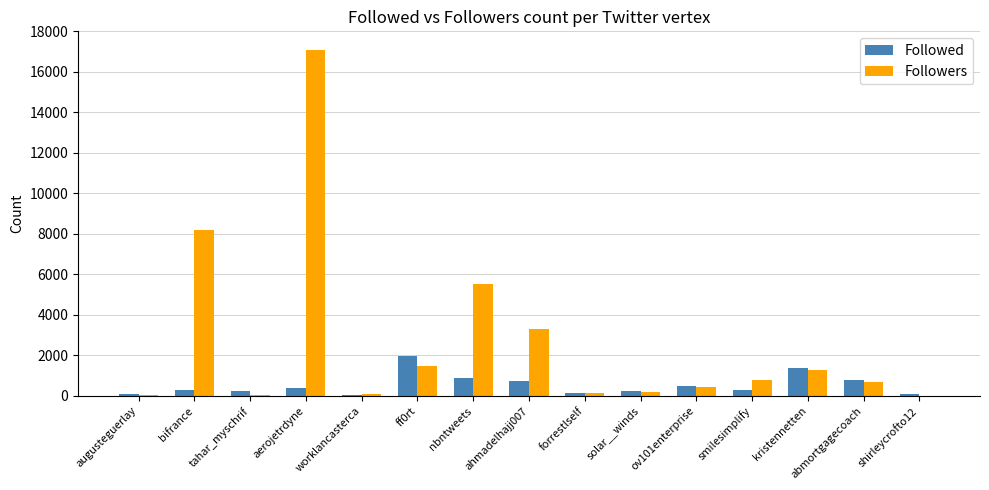

How many data points does each series have?

15